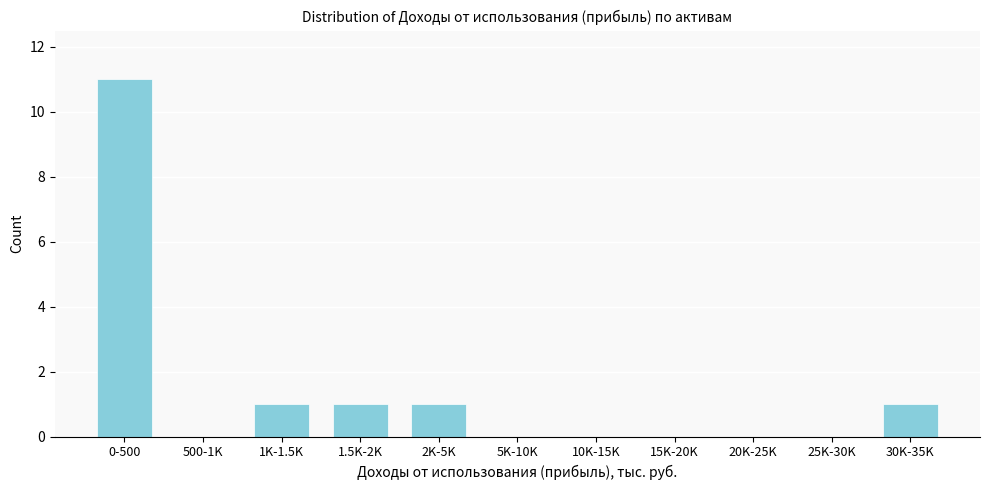

Reading right to left, list all the values displayed in this chart.

30K-35K=1	25K-30K=0	20K-25K=0	15K-20K=0	10K-15K=0	5K-10K=0	2K-5K=1	1.5K-2K=1	1K-1.5K=1	500-1K=0	0-500=11